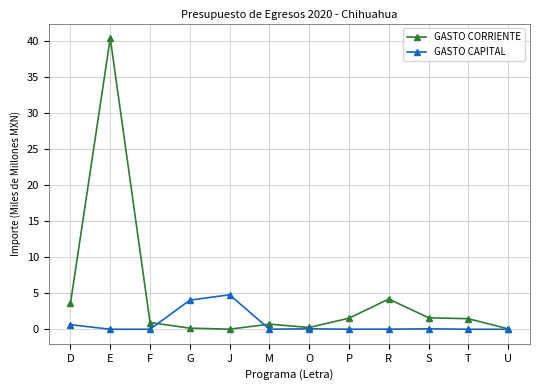

Which category has the highest value in the GASTO CORRIENTE series?

E